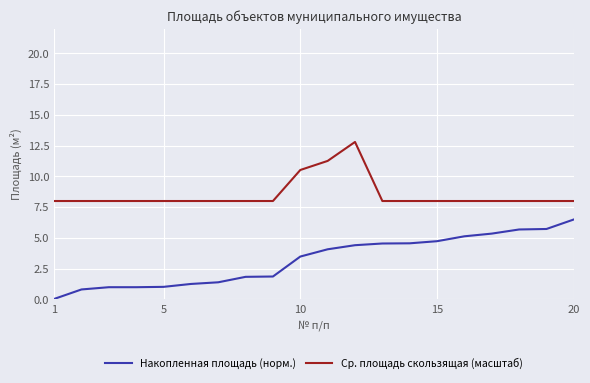

What is the maximum value for Накопленная площадь (норм.)?

6.5